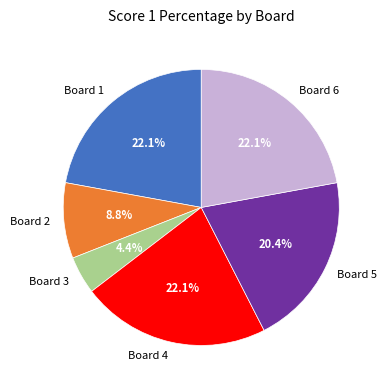

How many slices are in this pie chart?

6